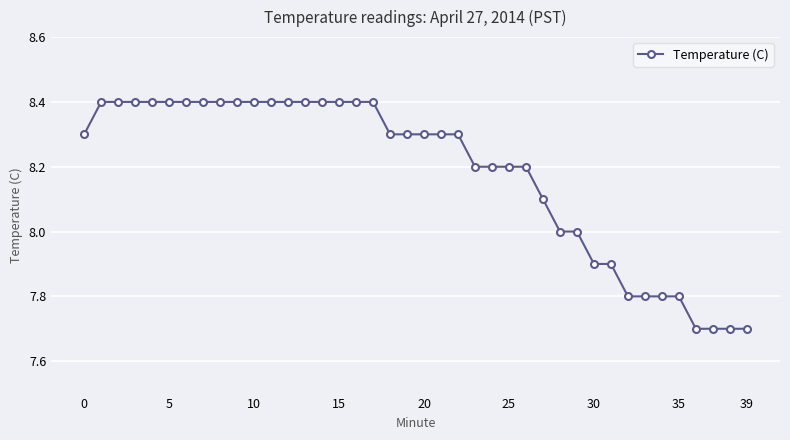

Count the number of data series in this chart.

1